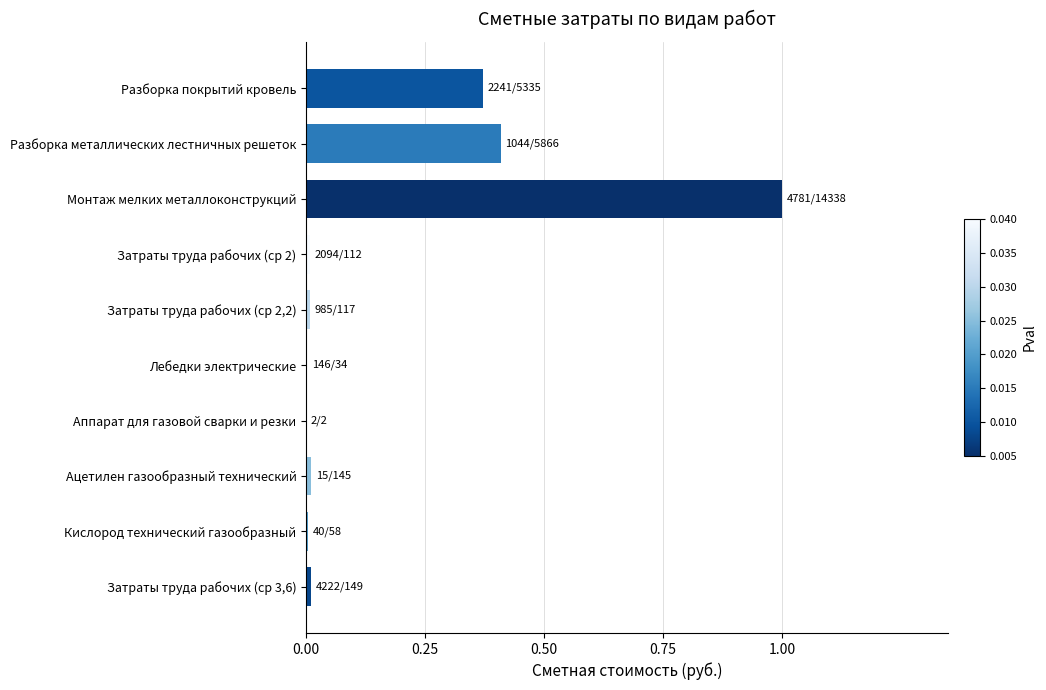

What is the greatest value displayed?

1.0